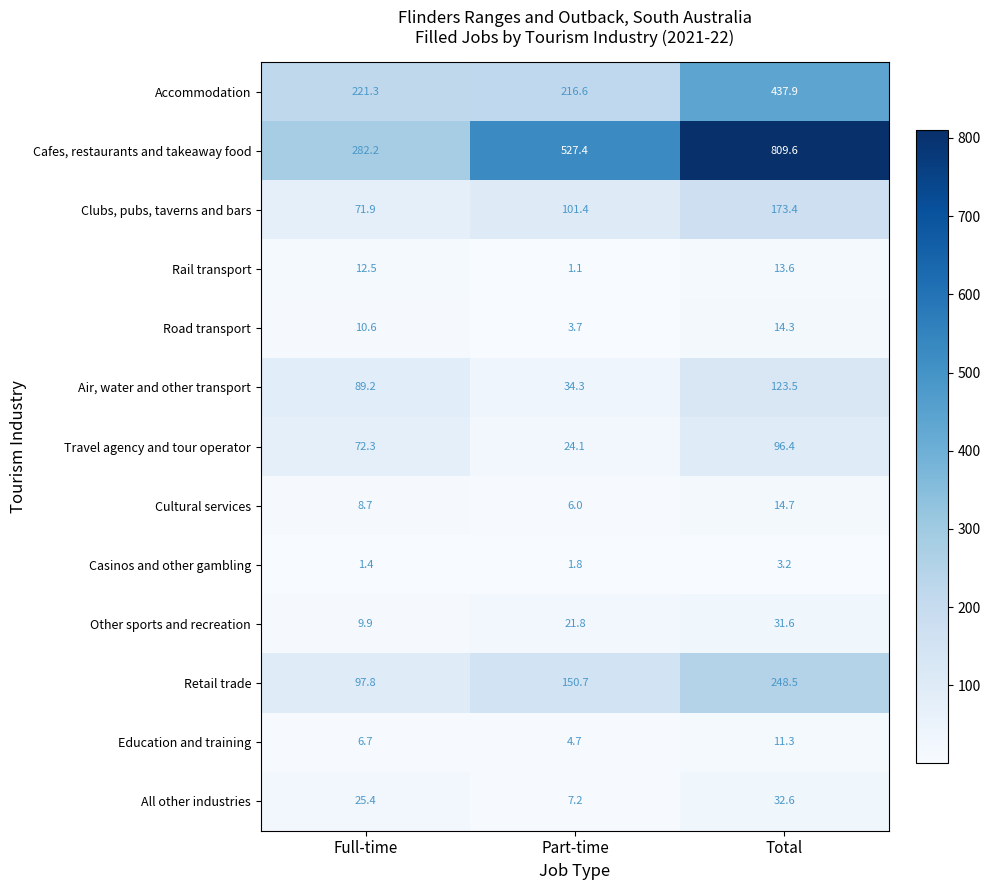

Which label corresponds to the largest value in the chart?

Total